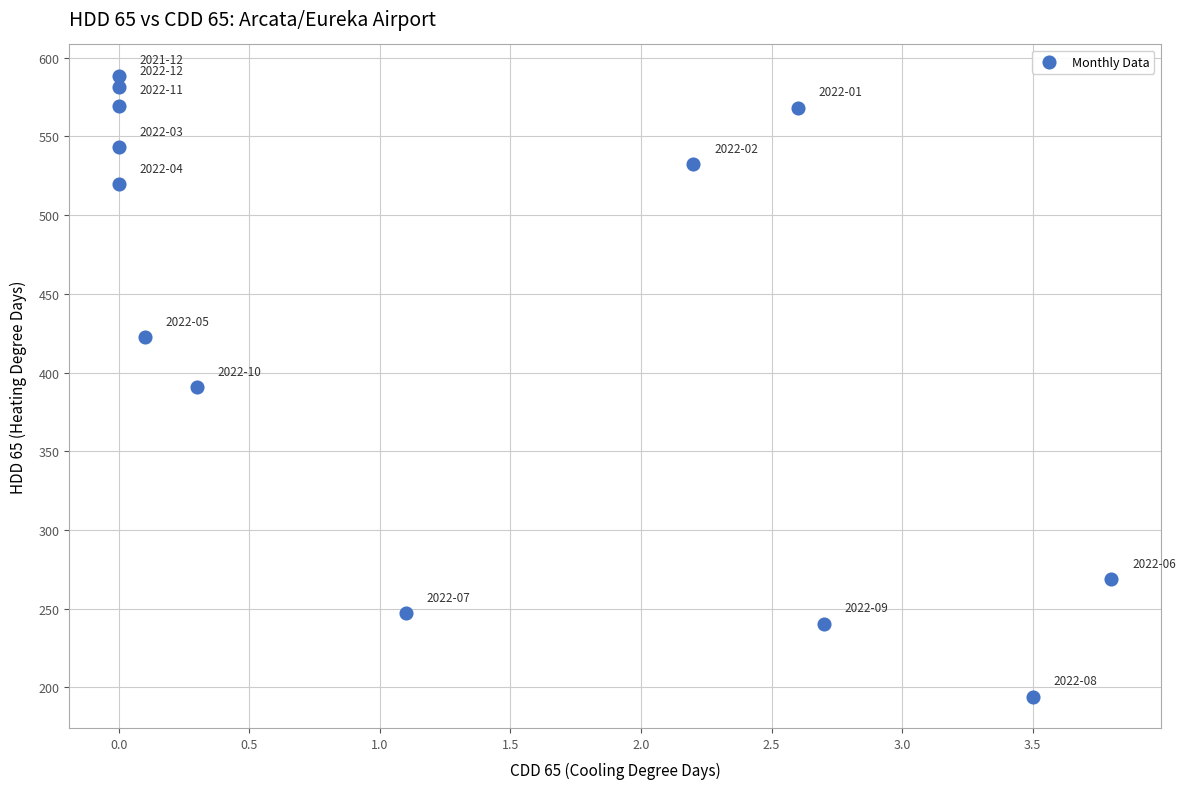

What is the range of Y values (max minus min)?

394.7